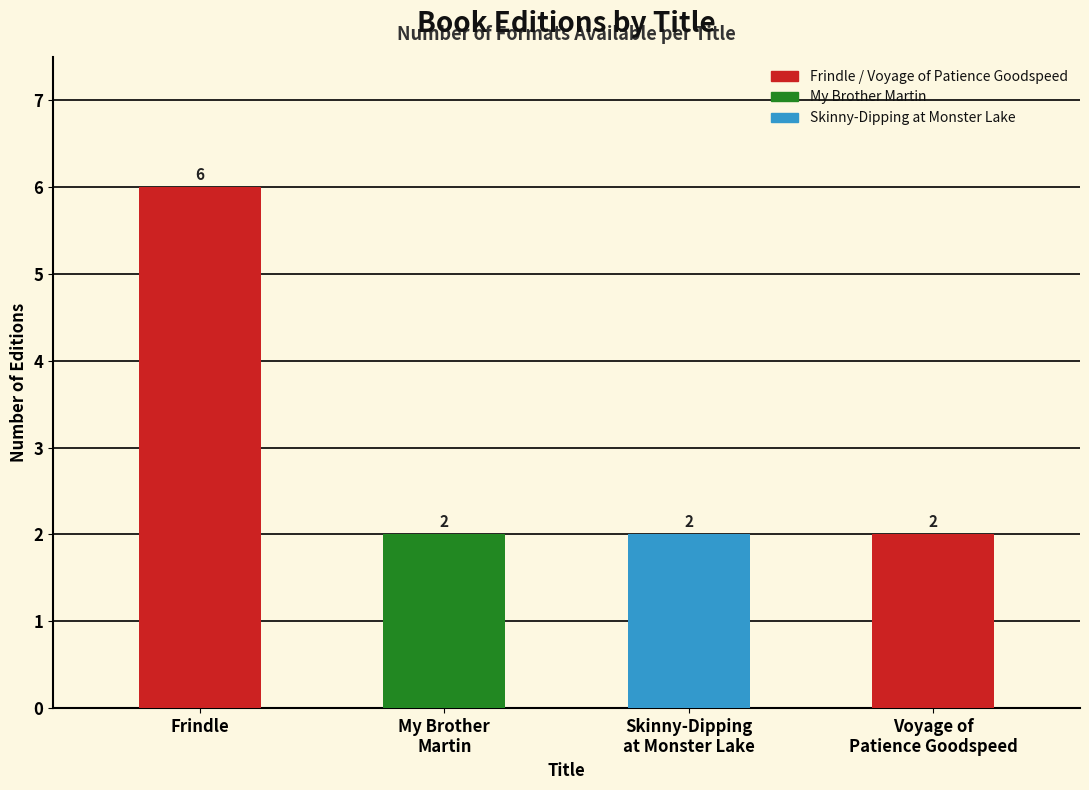

What is the approximate value at Skinny-Dipping
at Monster Lake?

2